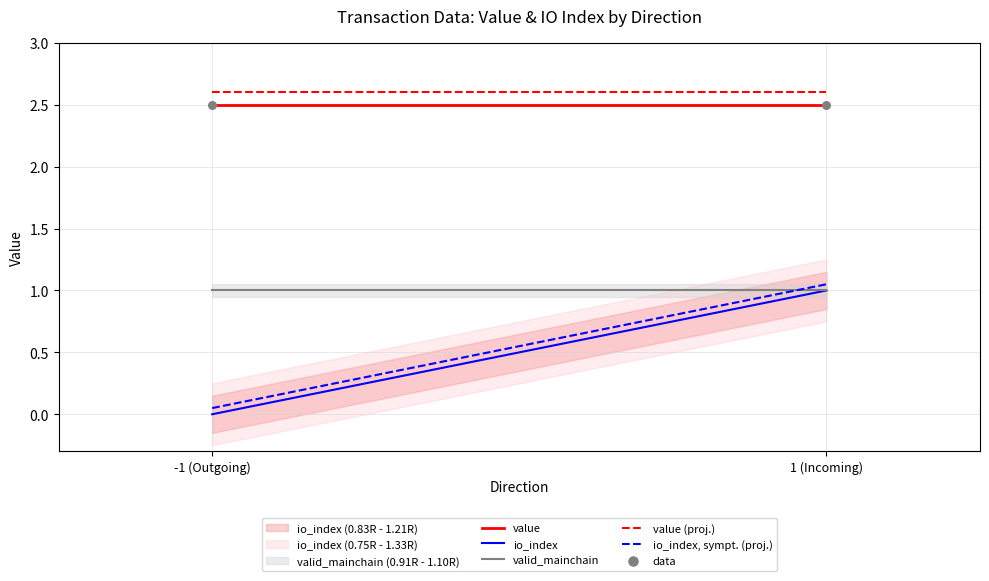

What is the total value across all series at -1 (Outgoing)?

8.7